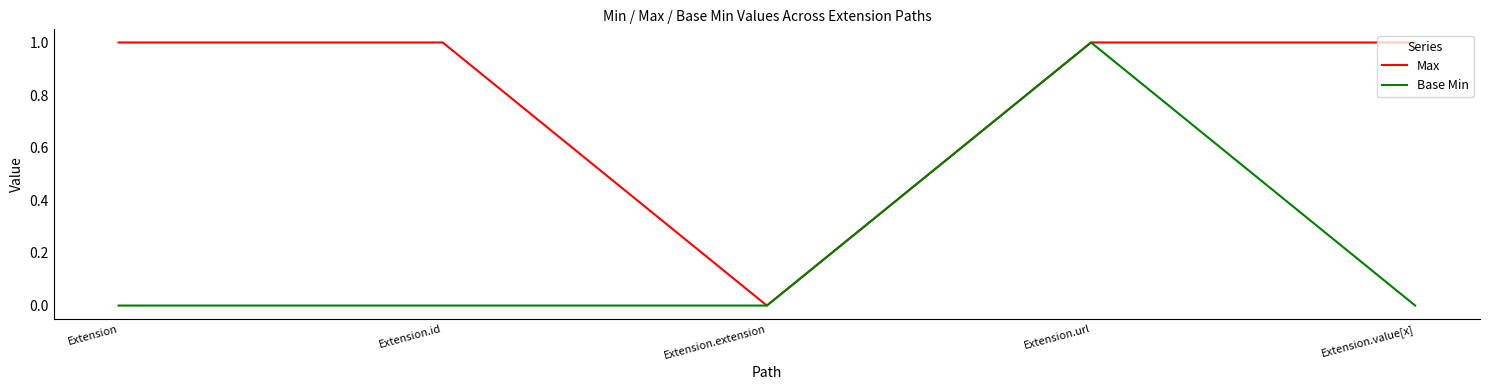

What value does the Max series have at Extension.id?

1